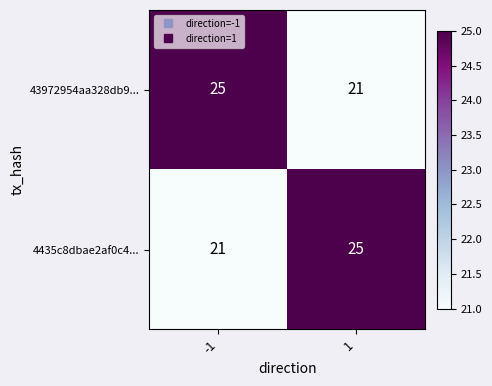

What is the greatest value displayed?

25